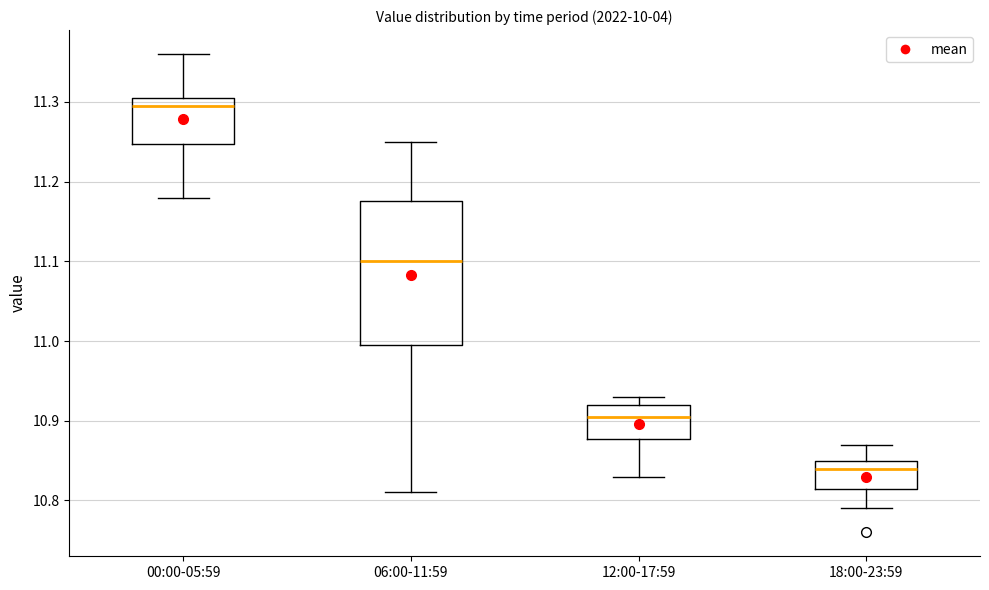

Reading left to right, read every box against the y-axis: the position of its median line, the range the box covers, and the ends of its whiskers. The values are not printed on the chart, so give them approximately, as read against the axis.

00:00-05:59: median 11.30, box 11.25 to 11.31, whiskers 11.18 to 11.36
06:00-11:59: median 11.10, box 11.00 to 11.18, whiskers 10.81 to 11.25
12:00-17:59: median 10.91, box 10.88 to 10.92, whiskers 10.83 to 10.93
18:00-23:59: median 10.84, box 10.82 to 10.85, whiskers 10.79 to 10.87